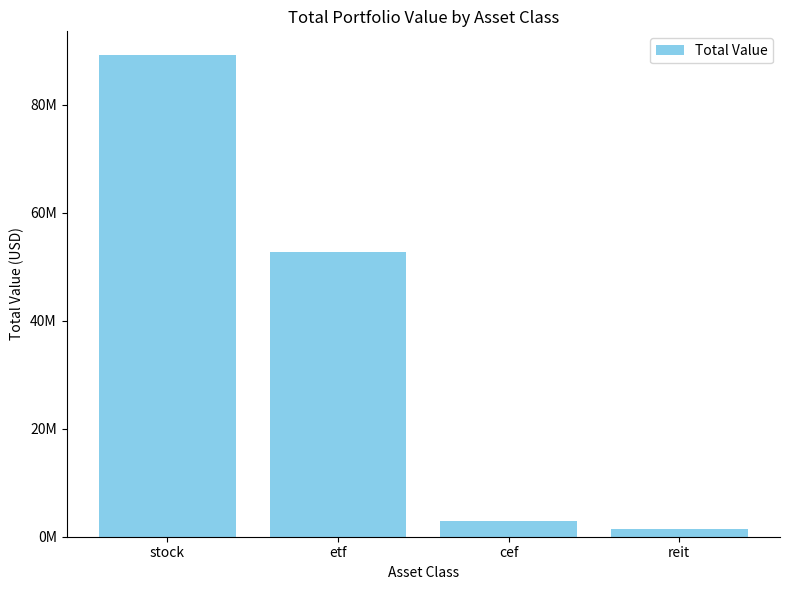

What is the change in value from etf to cef?

-49934818